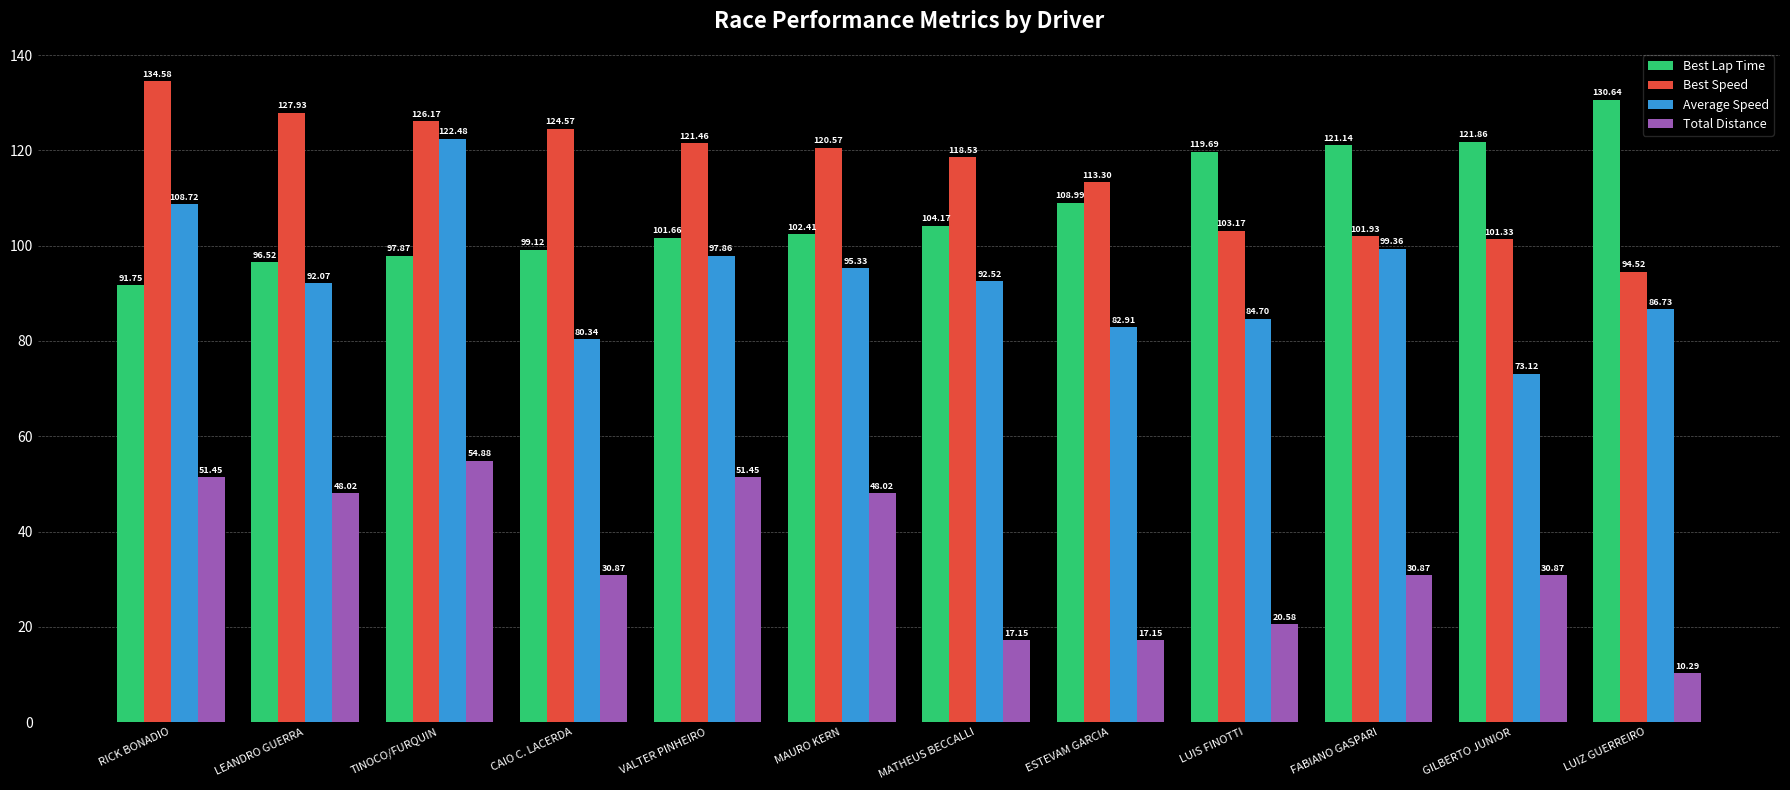

At which label does Best Lap Time first exceed 104?

MATHEUS BECCALLI